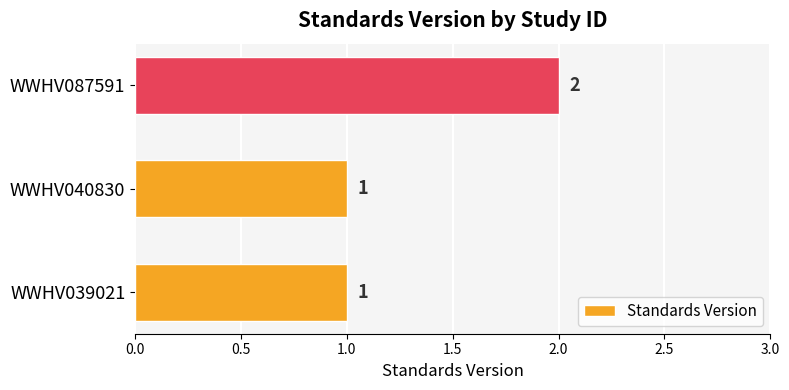

At which category does the chart reach its peak across all series?

WWHV087591